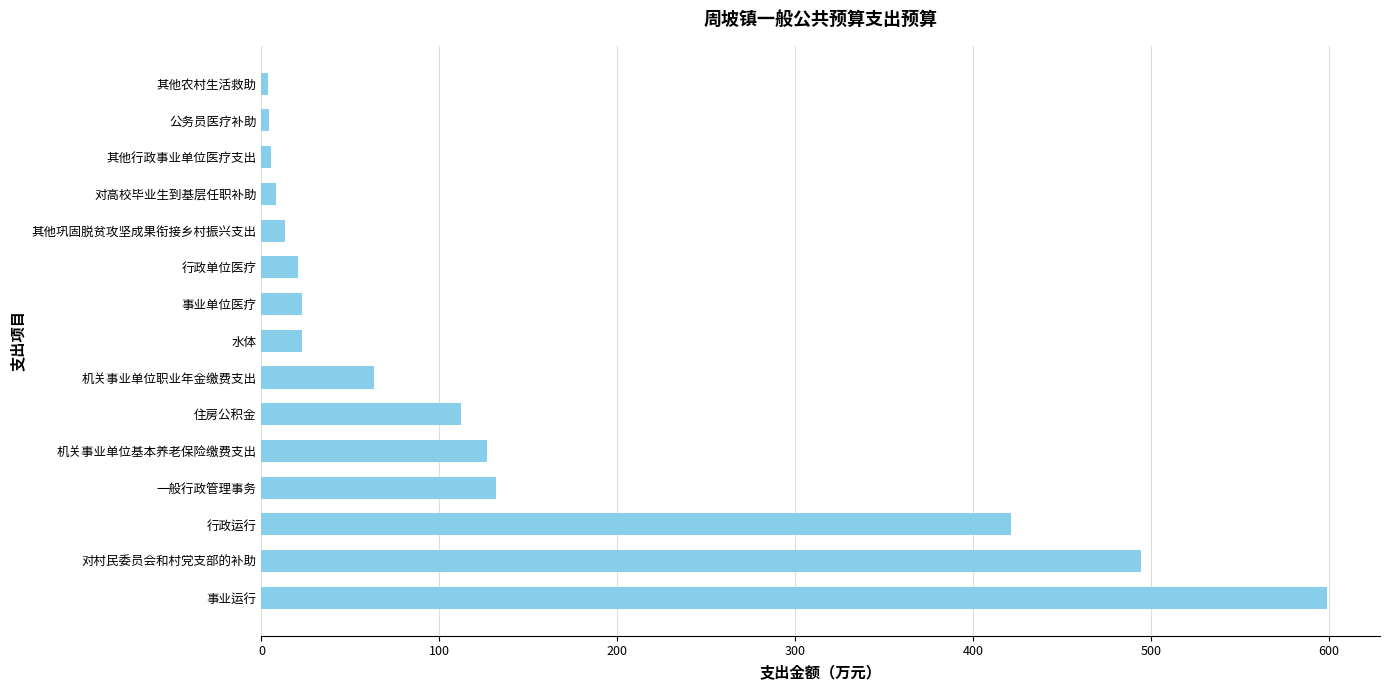

At which category does the chart reach its peak across all series?

事业运行